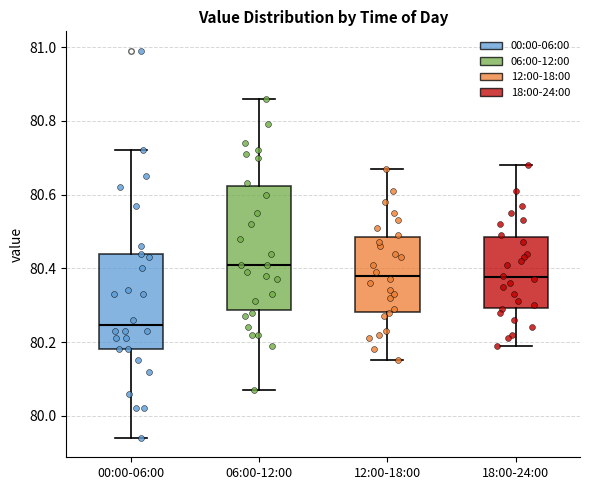

Where is the lower edge of the box for 12:00-18:00 on the y-axis? The values are not printed on the chart, so give them approximately, as read against the axis.

80.28